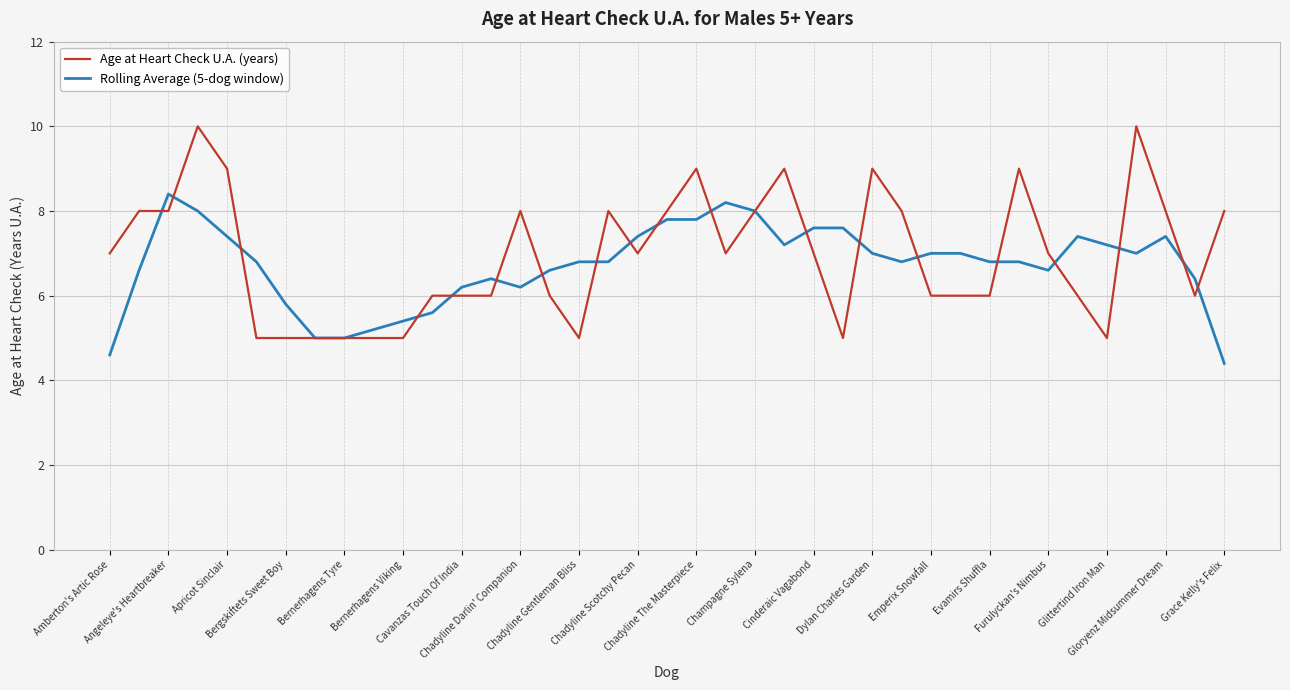

Reading left to right, extract all data points from this chart.

Age at Heart Check U.A. (years): 7.0	8.0	8.0	10.0	9.0	5.0	5.0	5.0	5.0	5.0	5.0	6.0	6.0	6.0	8.0	6.0	5.0	8.0	7.0	8.0	9.0	7.0	8.0	9.0	7.0	5.0	9.0	8.0	6.0	6.0	6.0	9.0	7.0	6.0	5.0	10.0	8.0	6.0	8.0
Rolling Average (5-dog window): 4.6	6.6	8.4	8.0	7.4	6.8	5.8	5.0	5.0	5.2	5.4	5.6	6.2	6.4	6.2	6.6	6.8	6.8	7.4	7.8	7.8	8.2	8.0	7.2	7.6	7.6	7.0	6.8	7.0	7.0	6.8	6.8	6.6	7.4	7.2	7.0	7.4	6.4	4.4